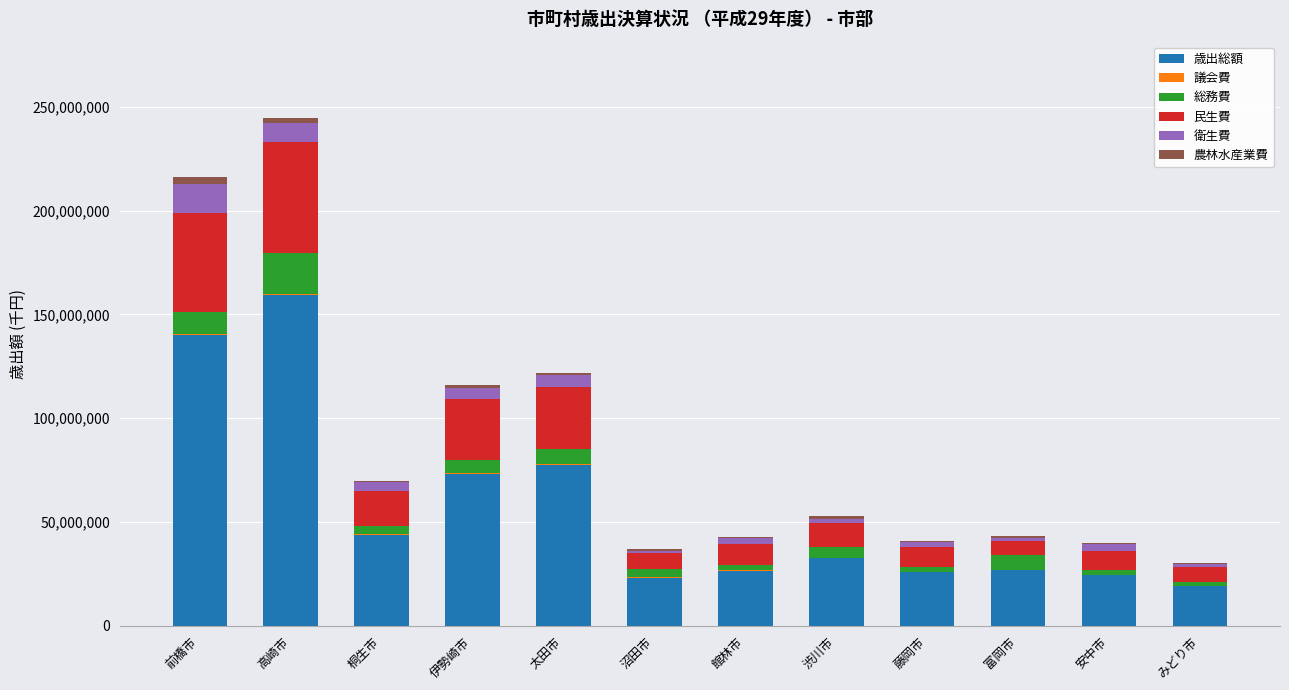

What is the sum of all 歳出総額 values?

671857116